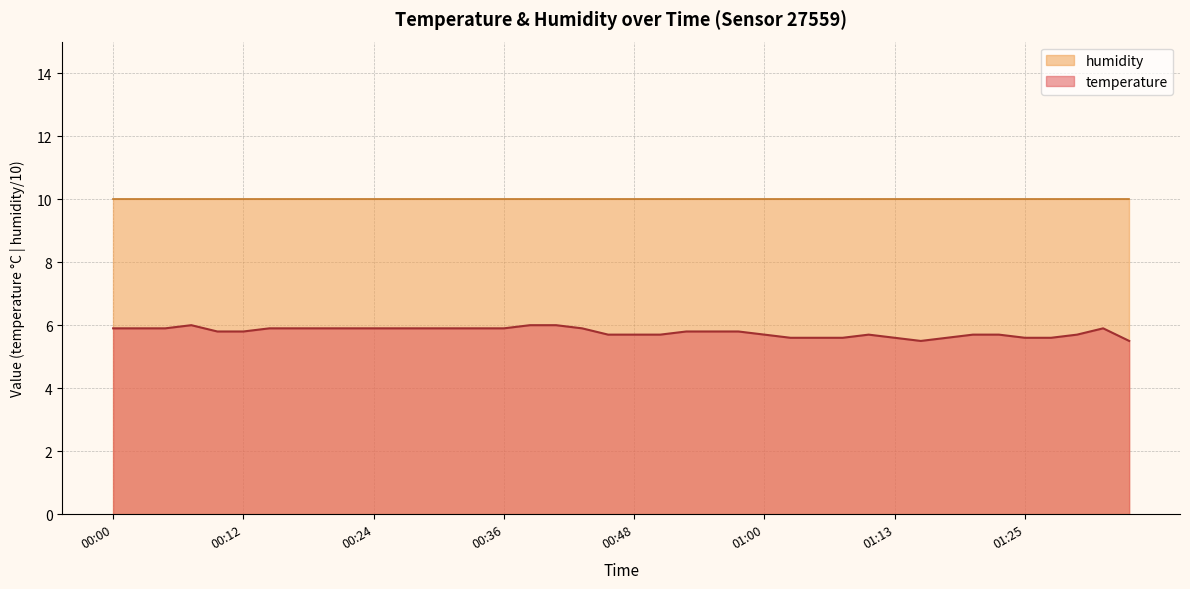

How many points are lower than both their immediate neighbors (excluding endpoints)?

1